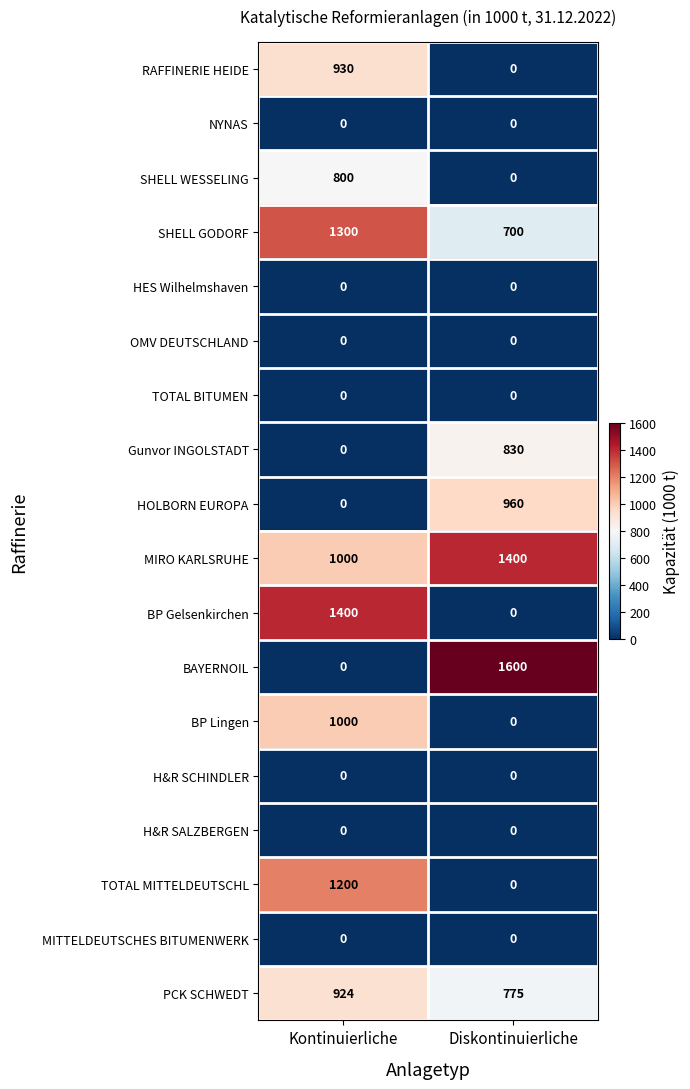

Which series has the largest total across all categories?

MIRO KARLSRUHE